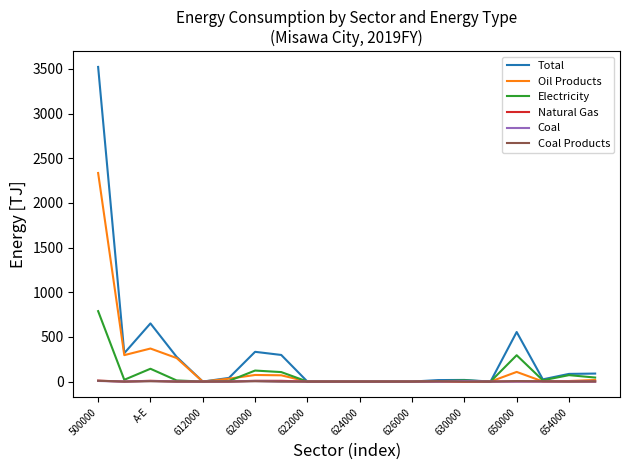

Which series has the largest total across all categories?

Total